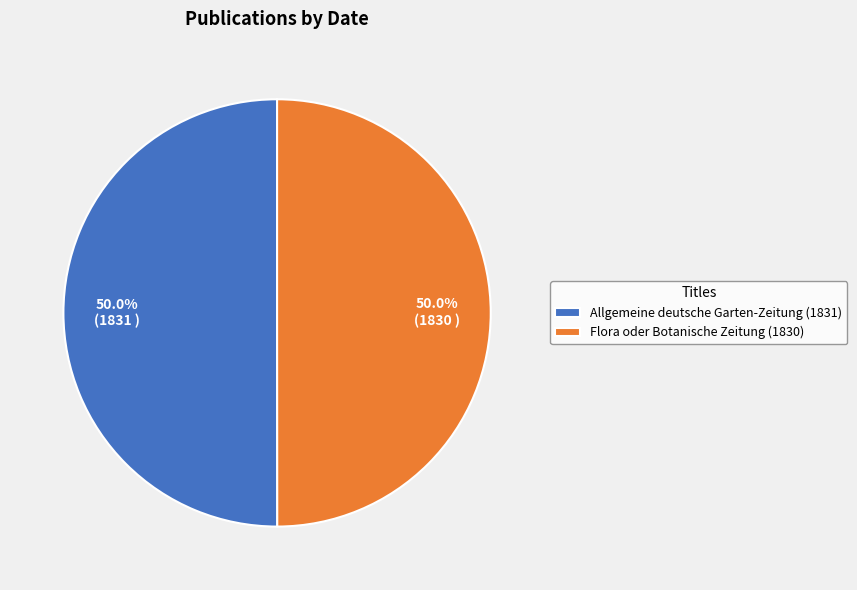

Is the sum of Flora oder Botanische Zeitung (1830) and Allgemeine deutsche Garten-Zeitung (1831) greater than half?

Yes